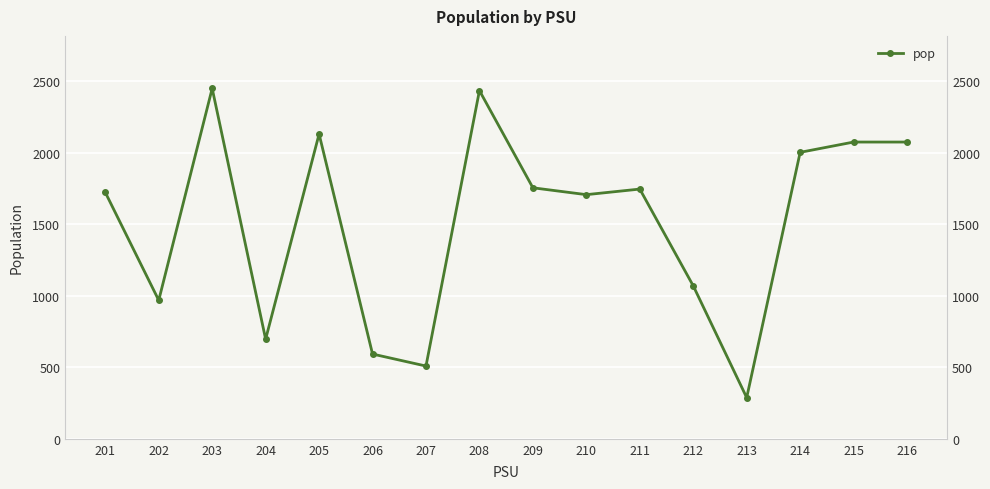

What is the difference between the maximum and minimum values?

2163